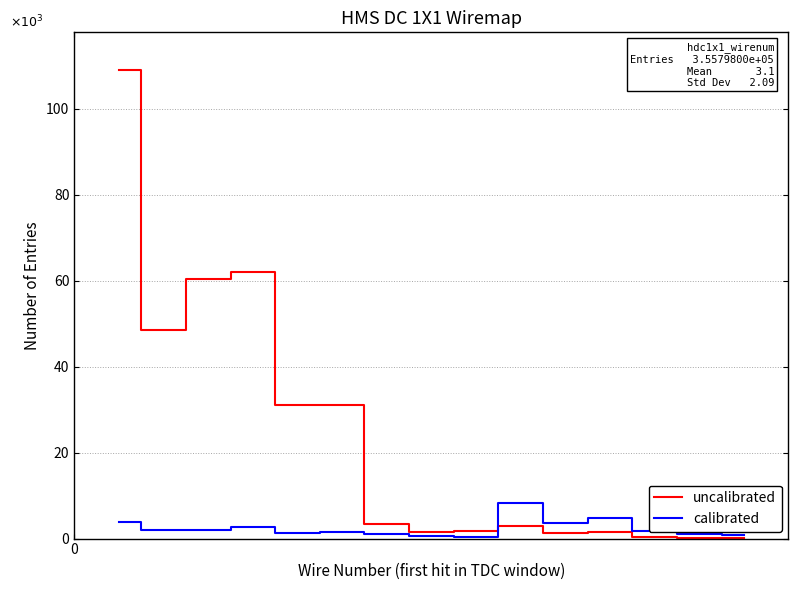

True or false: uncalibrated has more than 1 interior local peaks.

True